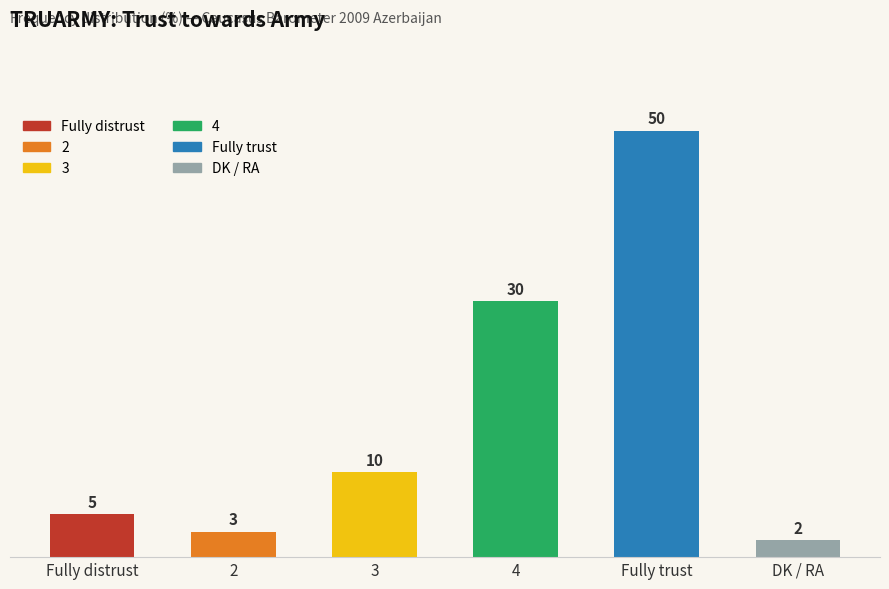

What is the difference between the maximum and minimum values?

48